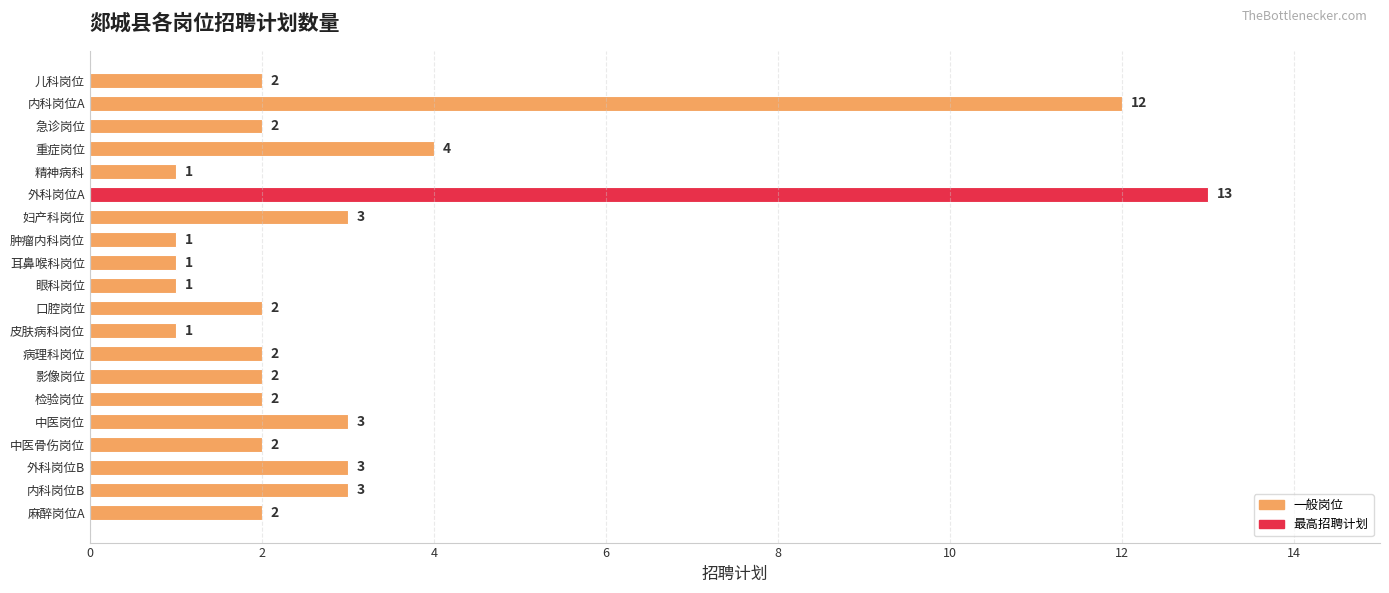

Reading top to bottom, extract all data points from this chart.

儿科岗位=2	内科岗位A=12	急诊岗位=2	重症岗位=4	精神病科=1	外科岗位A=13	妇产科岗位=3	肿瘤内科岗位=1	耳鼻喉科岗位=1	眼科岗位=1	口腔岗位=2	皮肤病科岗位=1	病理科岗位=2	影像岗位=2	检验岗位=2	中医岗位=3	中医骨伤岗位=2	外科岗位B=3	内科岗位B=3	麻醉岗位A=2